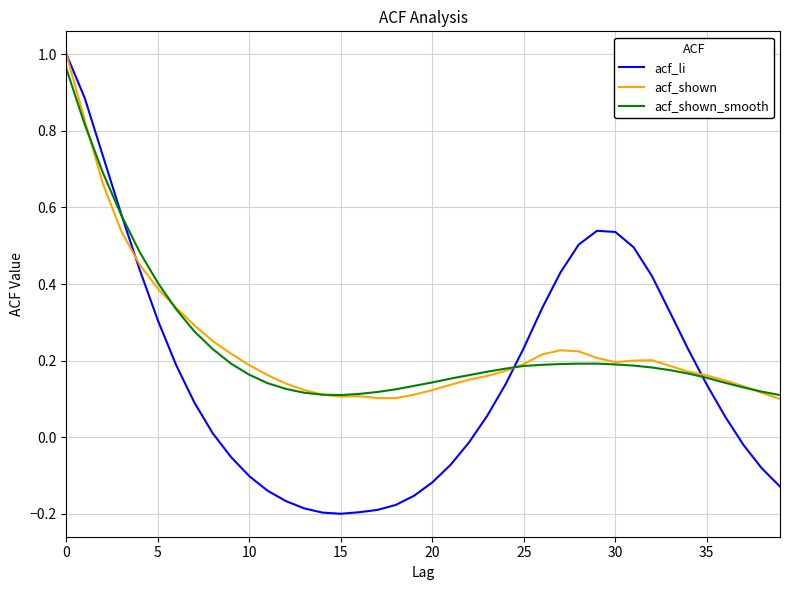

Which series has the largest range (max minus min)?

acf_li